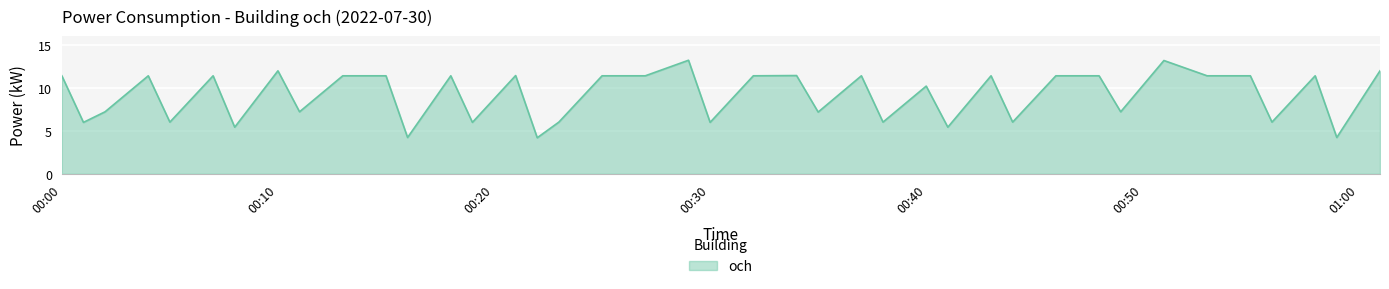

What is the average value?

9.2